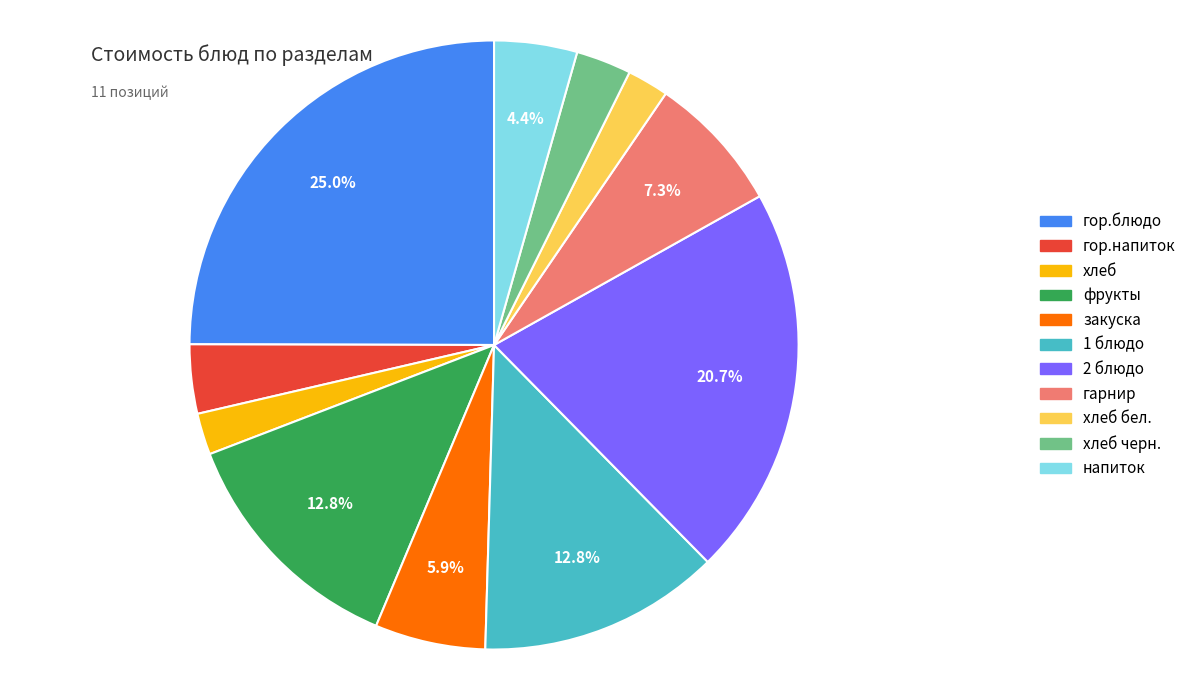

Is there a majority slice in this chart?

No